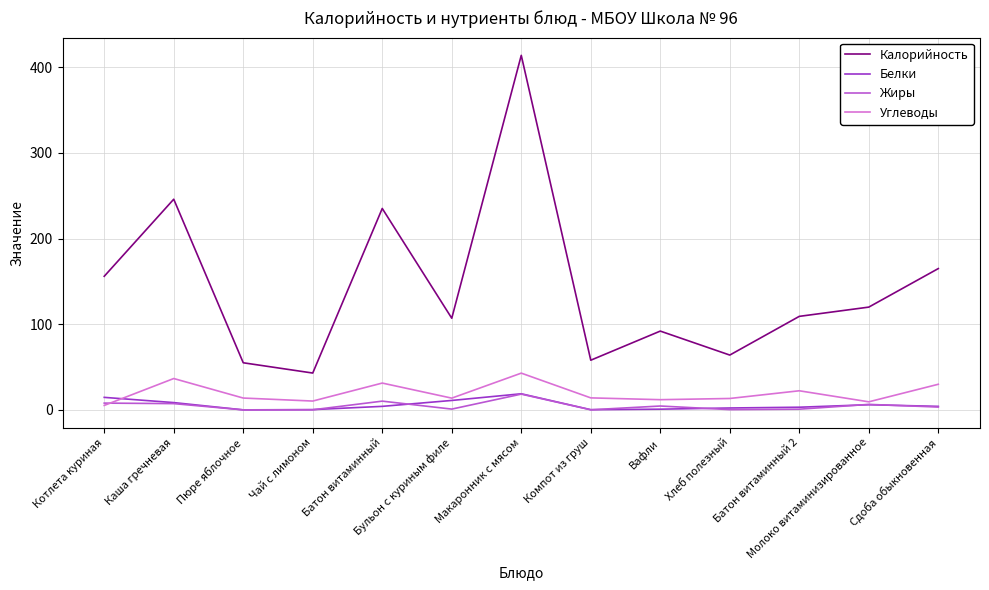

True or false: Калорийность and Белки intersect in this chart.

False